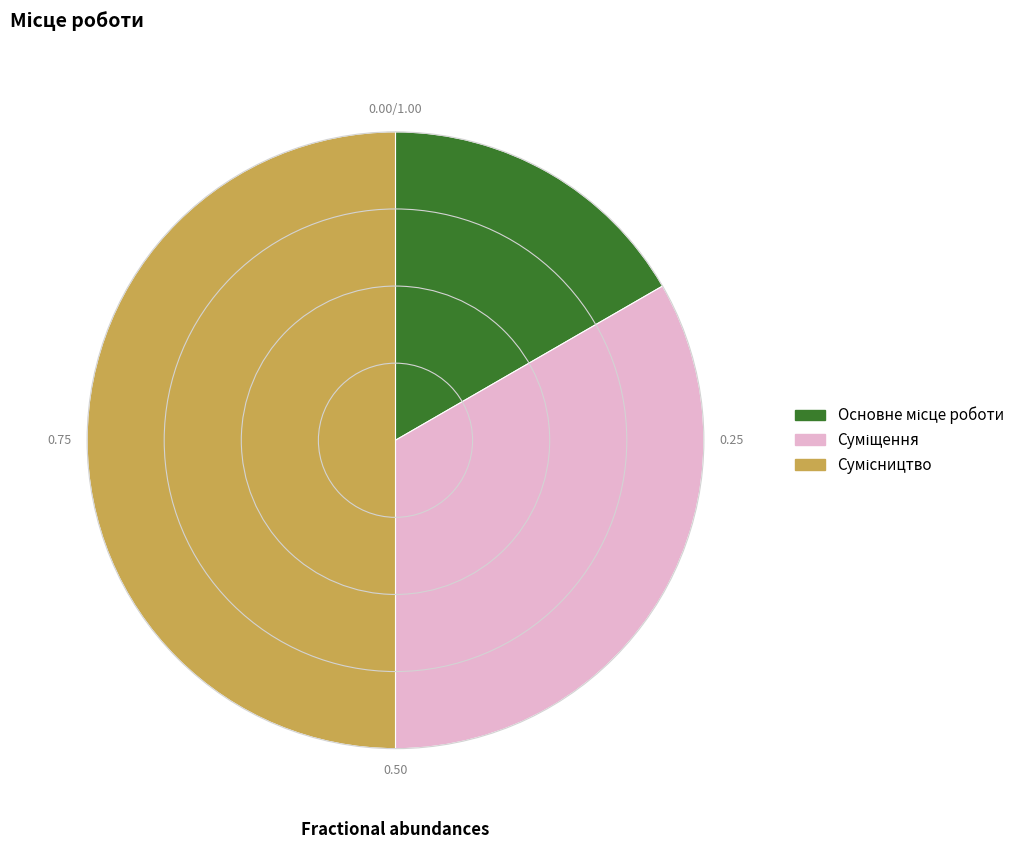

How many slices are in this pie chart?

3